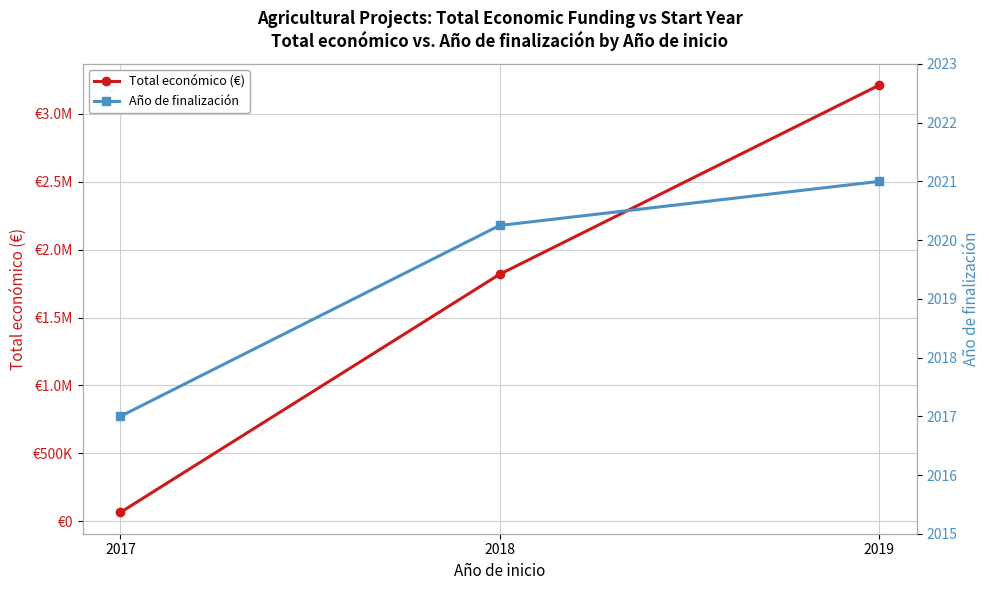

Which series changed the most between 2017 and 2019?

Total económico (€)